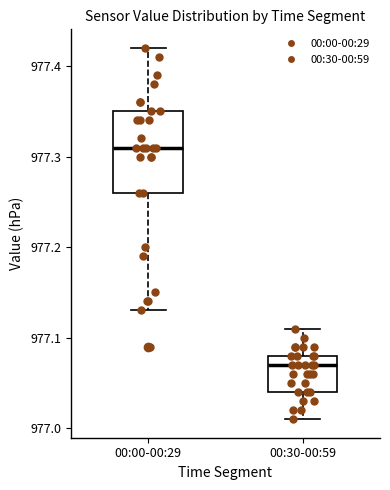

Where does the upper whisker of the box for 00:00-00:29 end on the y-axis? The values are not printed on the chart, so give them approximately, as read against the axis.

977.42